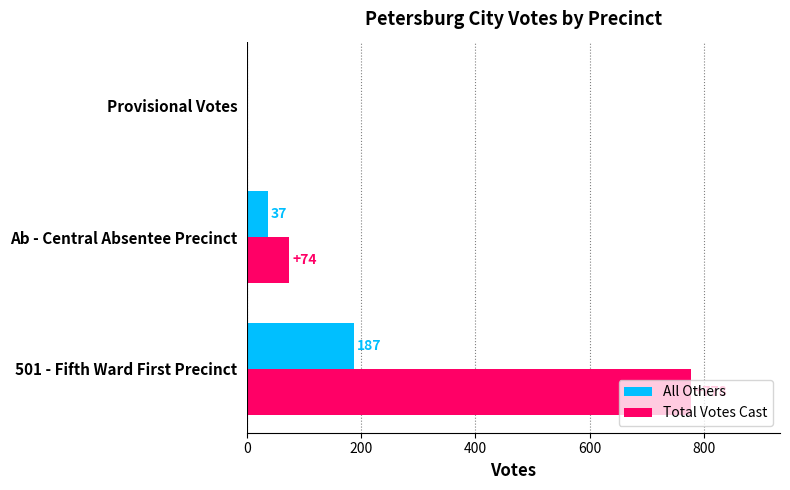

Which series has the largest total across all categories?

Total Votes Cast